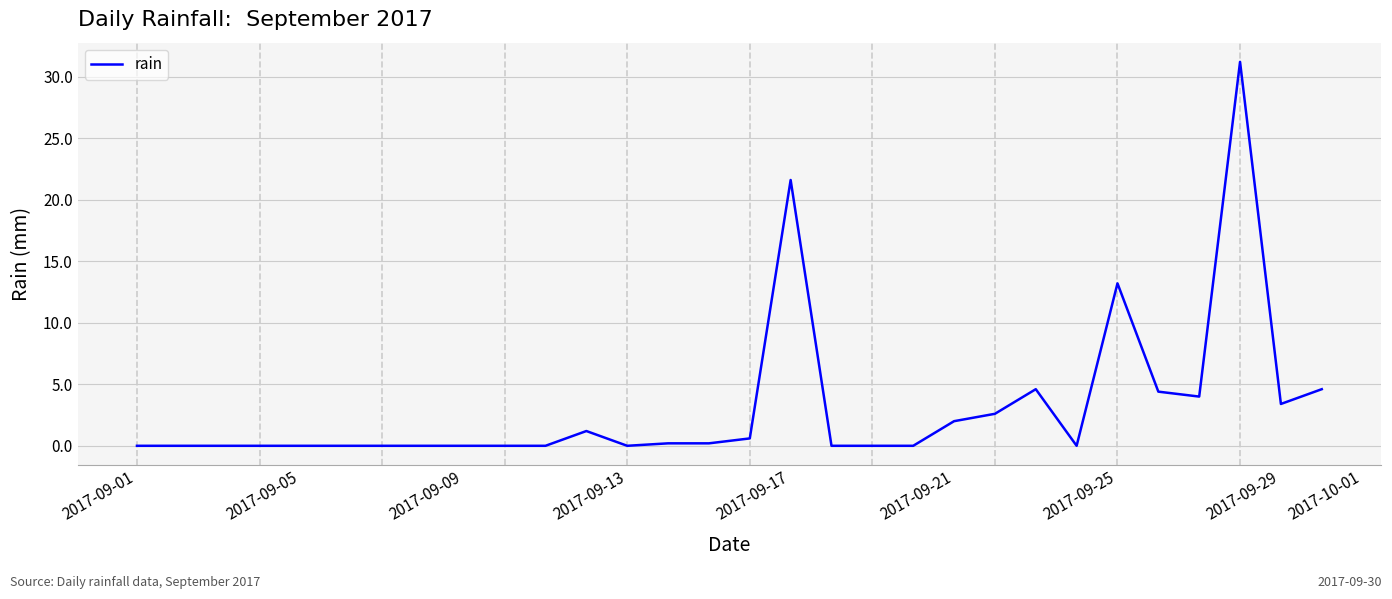

What is the maximum value shown in the chart?

31.2